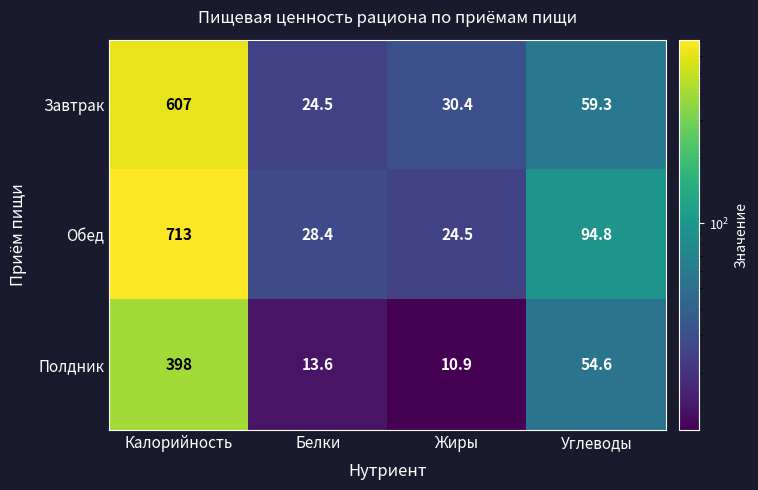

What is the difference between the maximum and minimum values in the Полдник series?

387.1